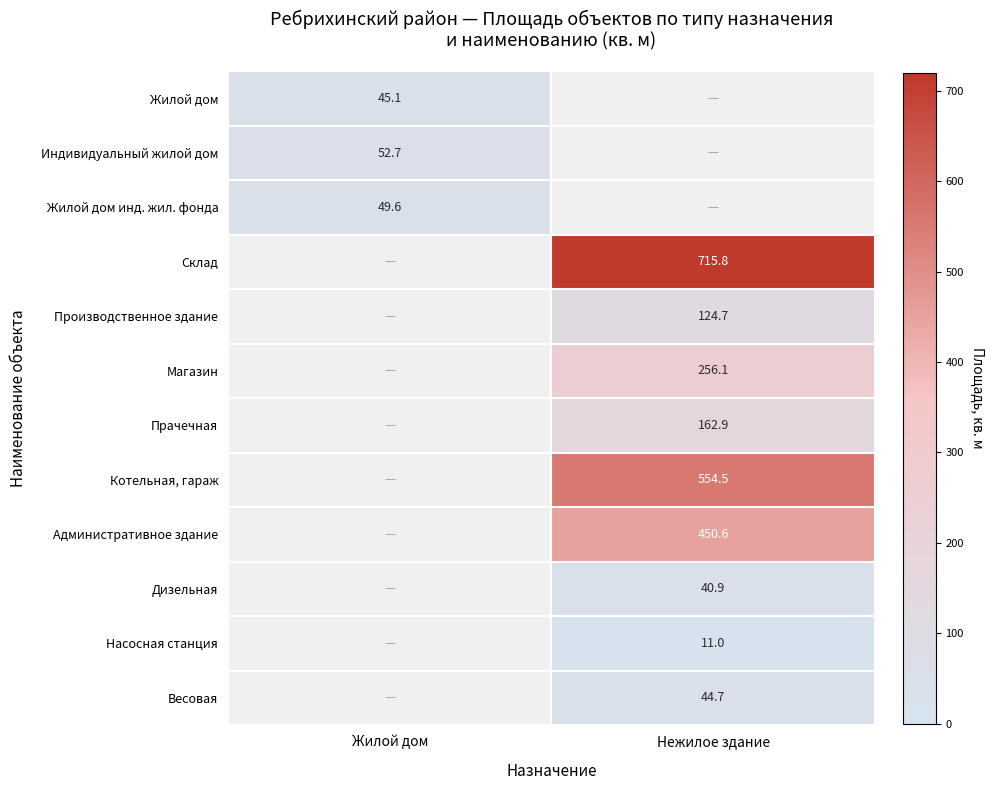

The value of Жилой дом инд. жил. фонда at Жилой дом is 49.6. True or false?

True